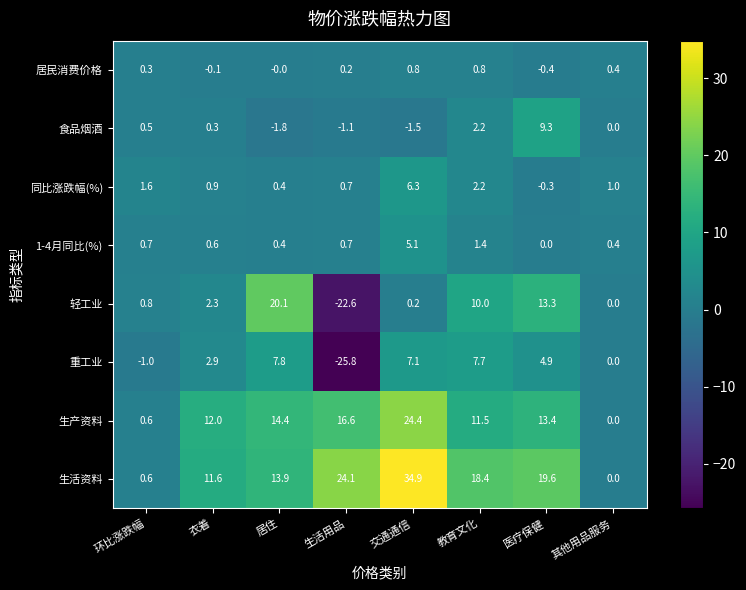

Which series has the largest range (max minus min)?

轻工业